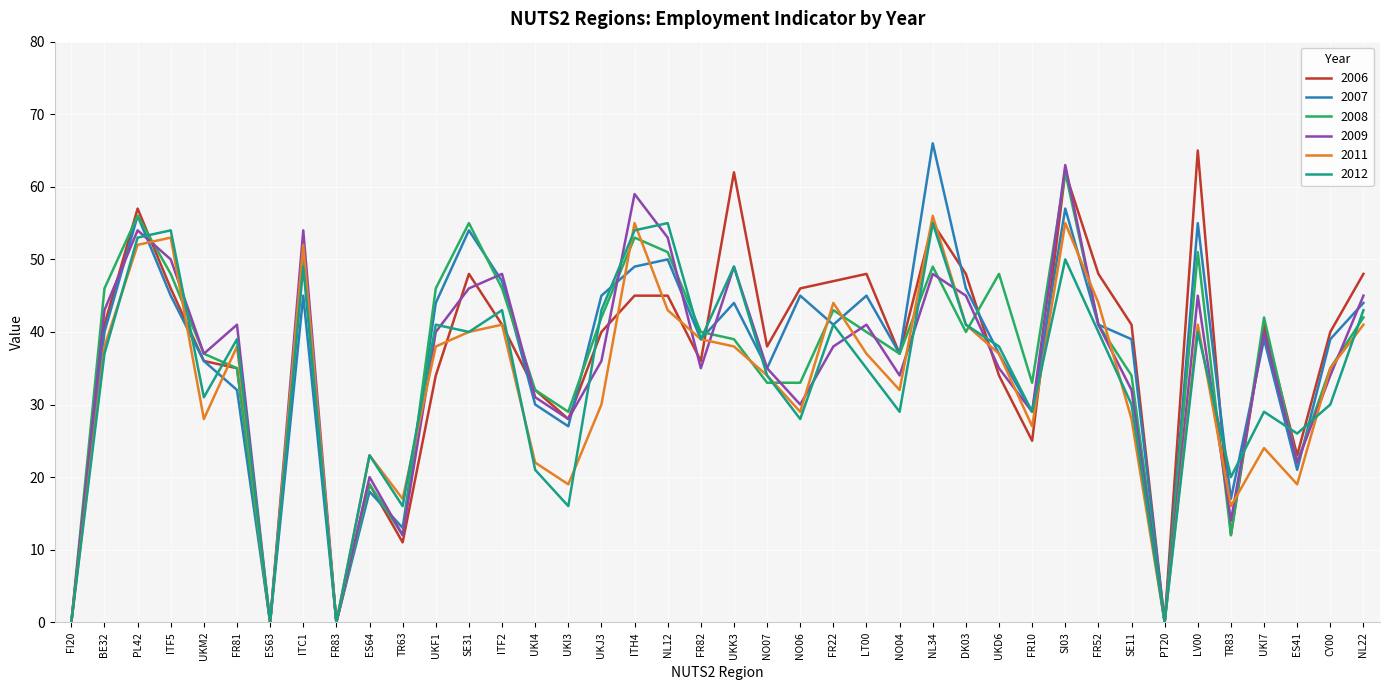

What is the total value across all series at UKI4?

168